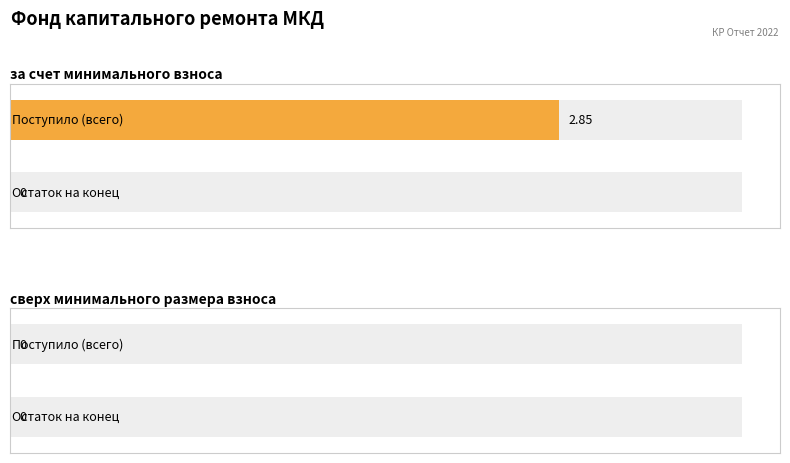

Is it true that за счет минимального взноса equals -1.4 at пеней?

False